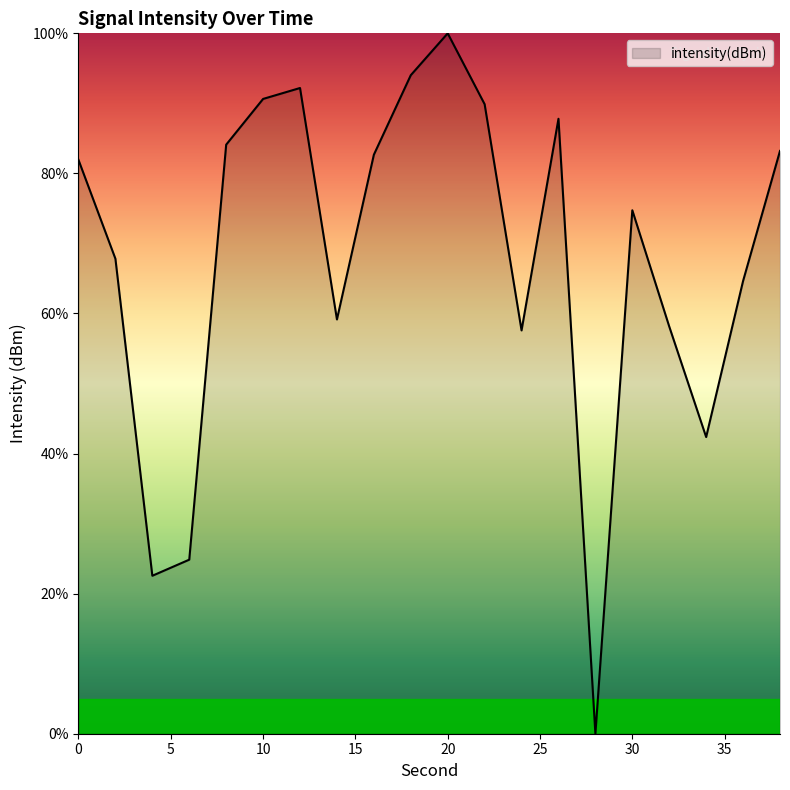

What is the maximum value shown in the chart?

100.0